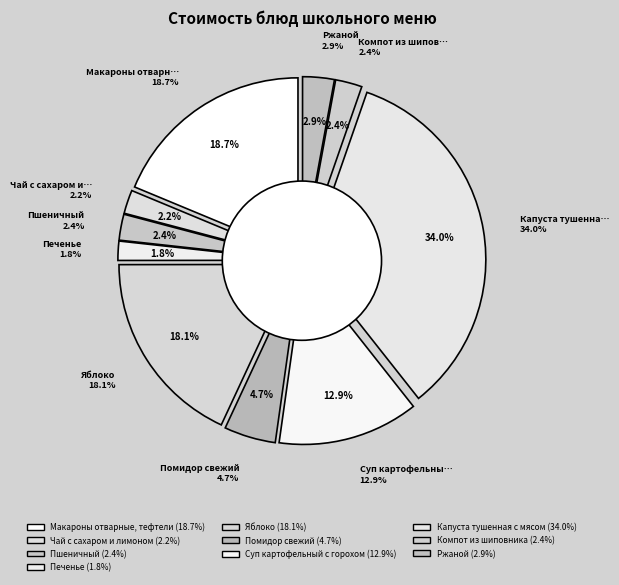

The Макароны отварные, тефтели slice represents 19% of the pie. True or false?

True